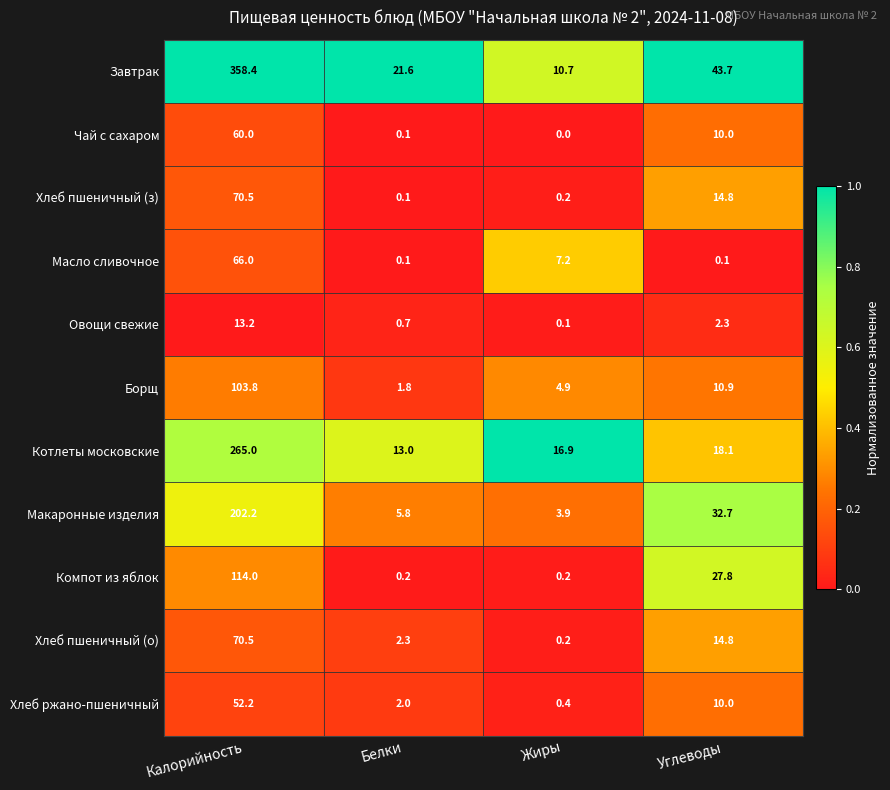

How many series are shown in this chart?

11